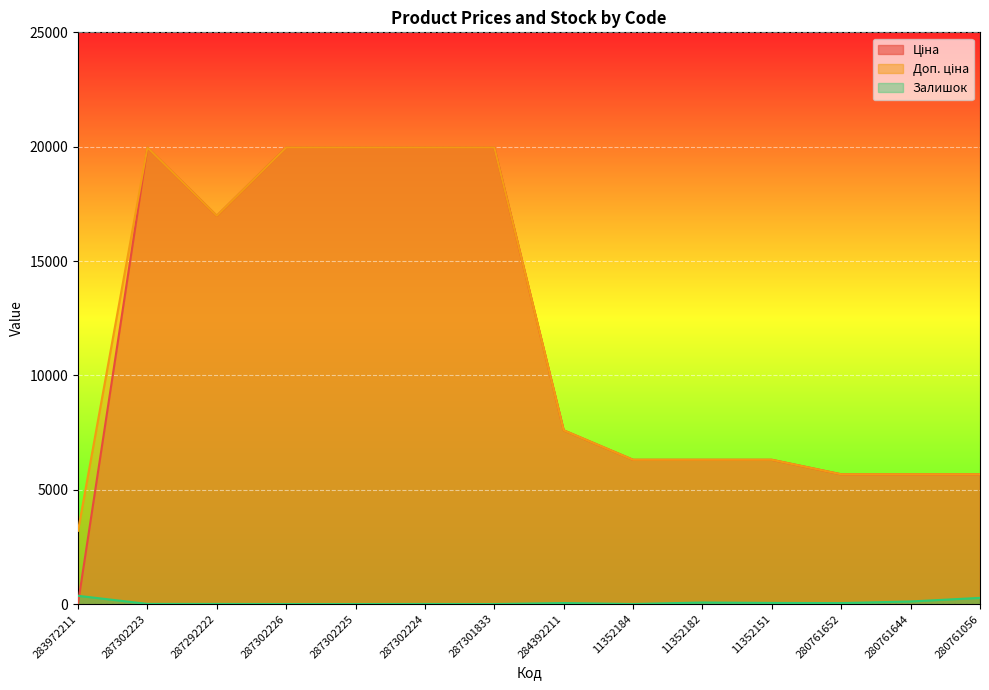

Reading left to right, list all the values displayed in this chart.

Ціна: 283972211=32.0	287302223=19964.2	287292222=16976.3	287302226=19964.2	287302225=19964.2	287302224=19964.2	287301833=19964.2	284392211=7596.5	11352184=6308.8	11352182=6308.8	11352151=6308.8	280761652=5673.8	280761644=5673.8	280761056=5673.8
Доп. ціна: 283972211=3205.0	287302223=19964.2	287292222=16976.3	287302226=19964.2	287302225=19964.2	287302224=19964.2	287301833=19964.2	284392211=7596.5	11352184=6308.8	11352182=6308.8	11352151=6308.8	280761652=5673.8	280761644=5673.8	280761056=5673.8
Залишок: 283972211=360.0	287302223=7.0	287292222=5.0	287302226=0.0	287302225=0.0	287302224=3.0	287301833=0.0	284392211=44.0	11352184=2.0	11352182=68.0	11352151=49.0	280761652=42.0	280761644=113.0	280761056=270.0